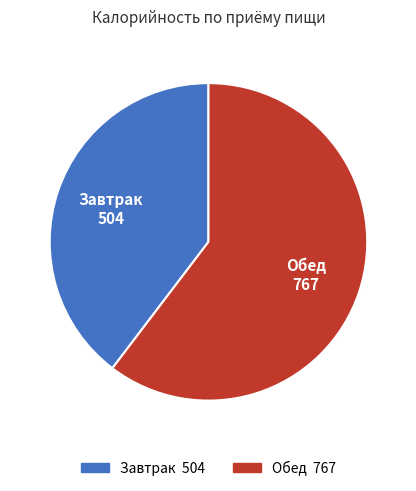

Do Обед and Завтрак together represent more than half of the pie?

Yes